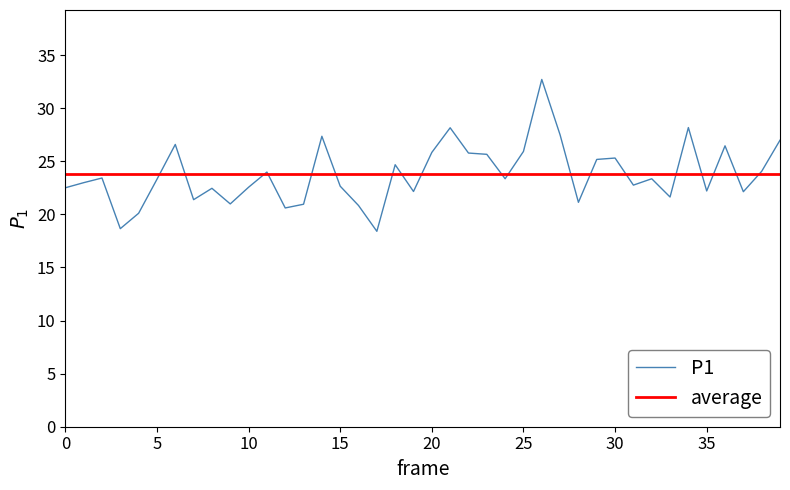

What is the sum of all values?

950.6